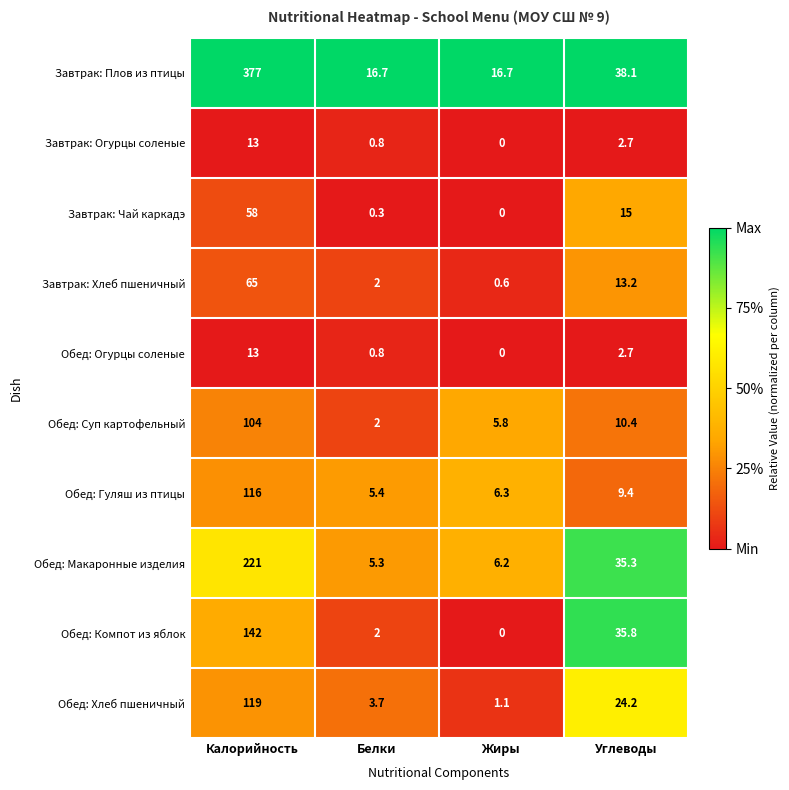

Which series has the widest spread of values?

Завтрак: Плов из птицы